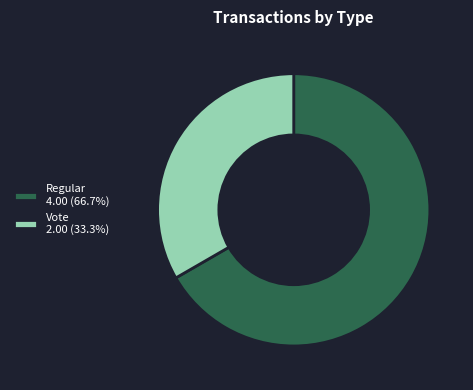

What is the ratio of the value at Regular 4.00 (66.7%) to the value at Vote 2.00 (33.3%)?

2.0